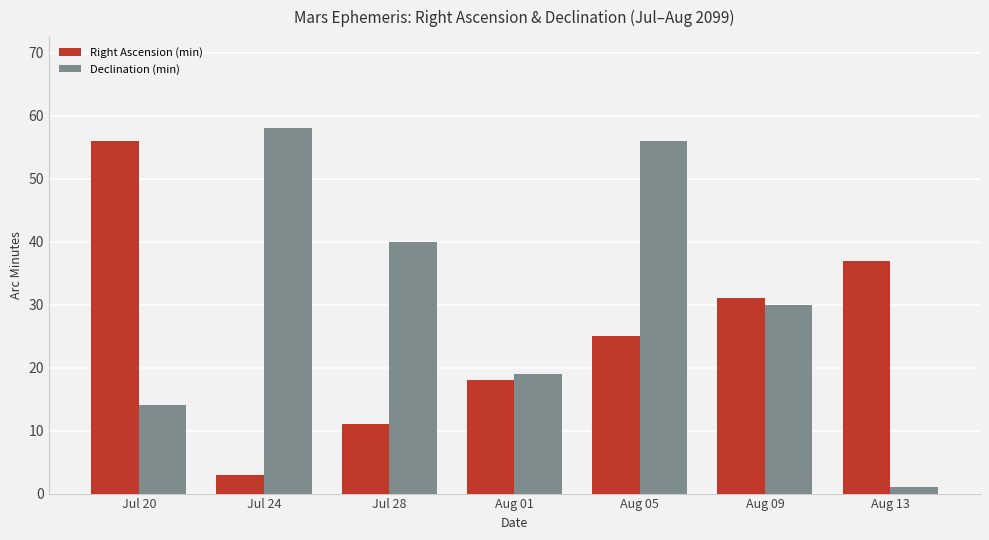

At which label is Right Ascension (min) closest to 29?

Aug 09